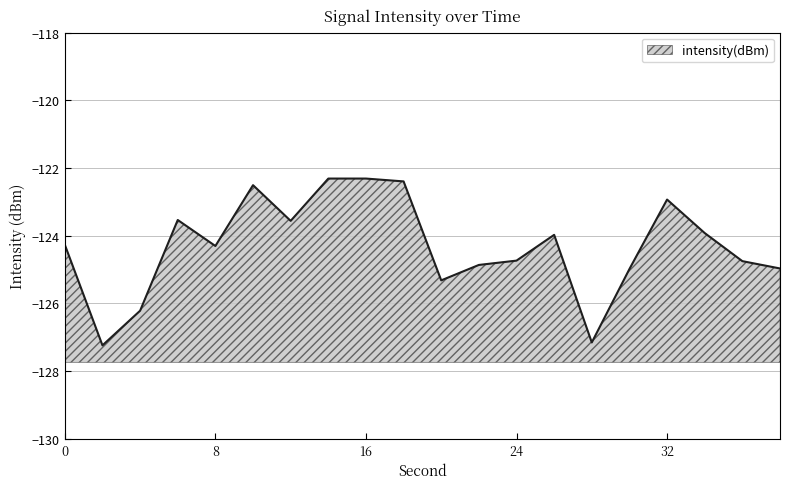

True or false: the data shows -122.3 at 16.

True